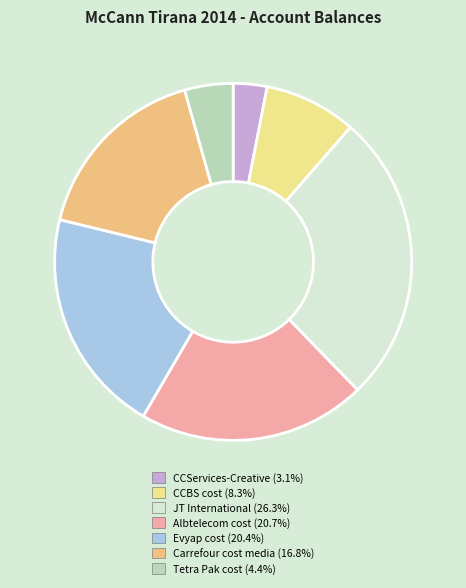

To the nearest percent, what percentage of the pie is Tetra Pak cost?

4%